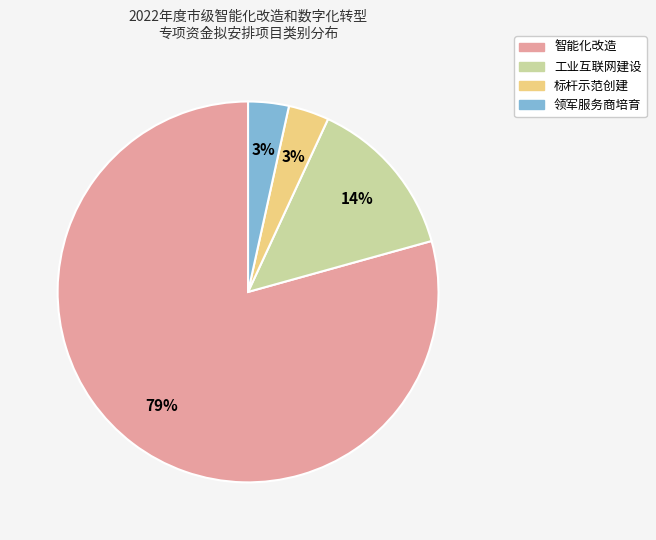

To the nearest percent, what portion does 领军服务商培育 represent?

3%